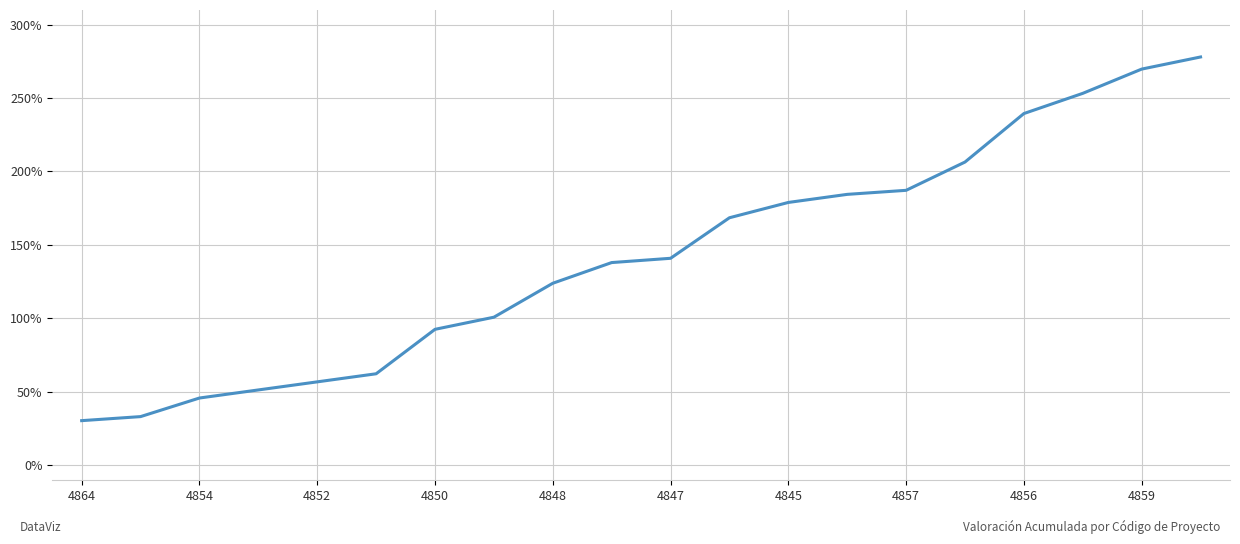

What is the maximum value shown in the chart?

278.0